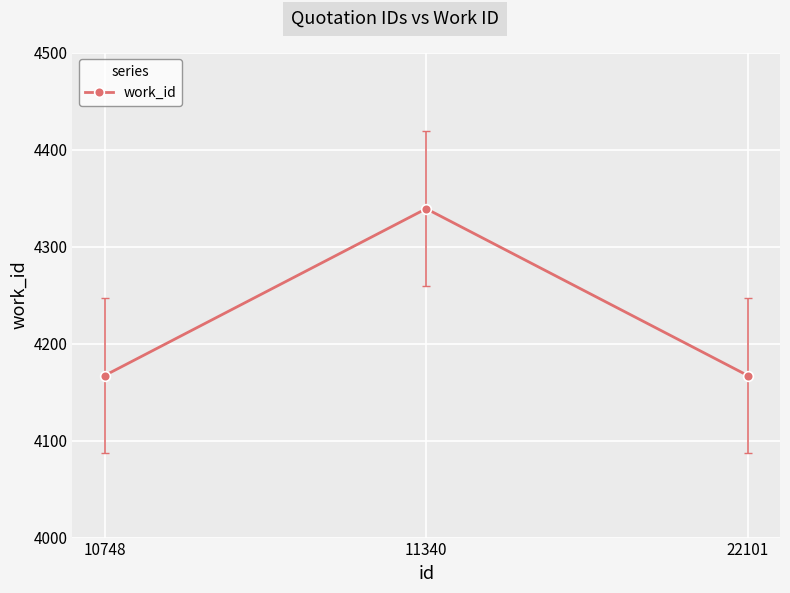

Reading right to left, transcribe all the data shown in this chart.

4167	4339	4167